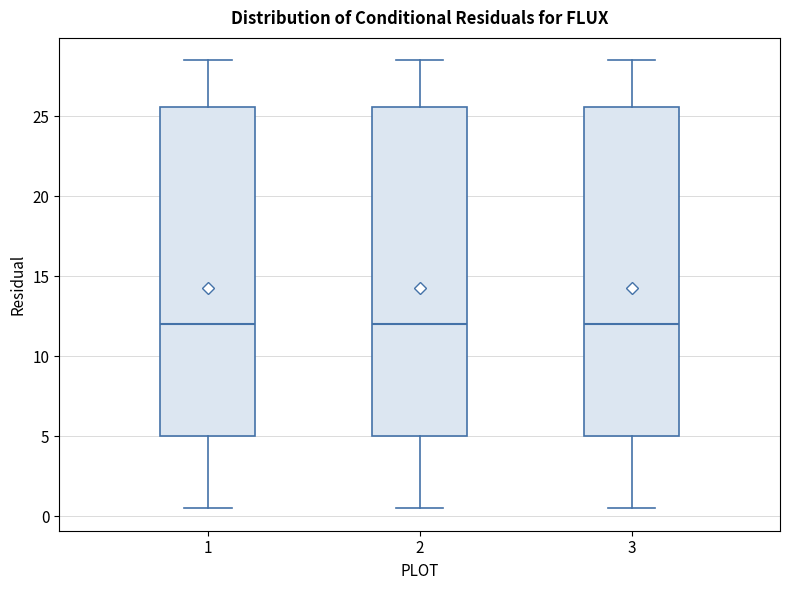

Where does the upper whisker of the box at x = 2 end on the y-axis? The values are not printed on the chart, so give them approximately, as read against the axis.

28.5